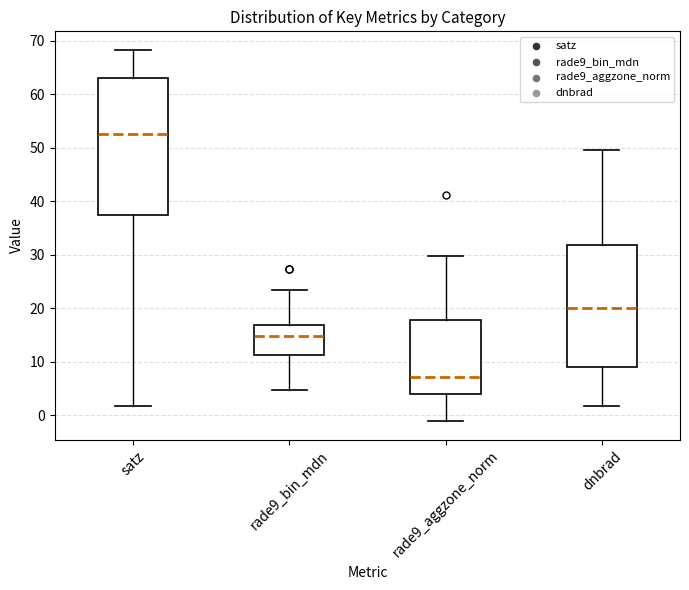

Which box has the lowest median line?

rade9_aggzone_norm